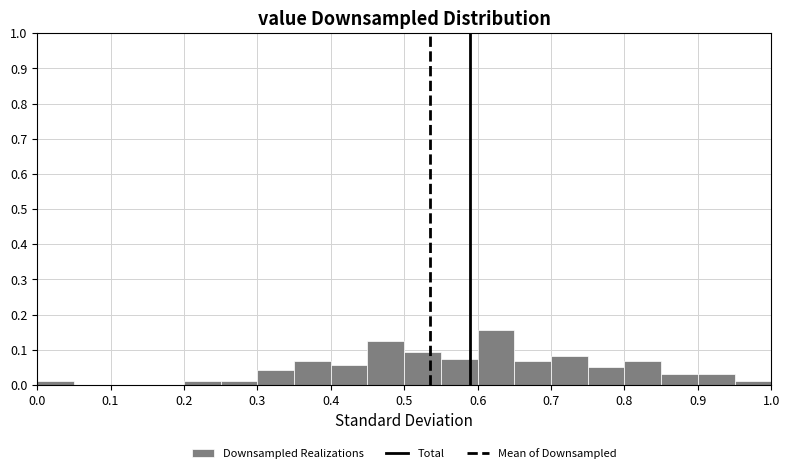

Over which range of the x-axis is the bar tallest?

0.60 to 0.65